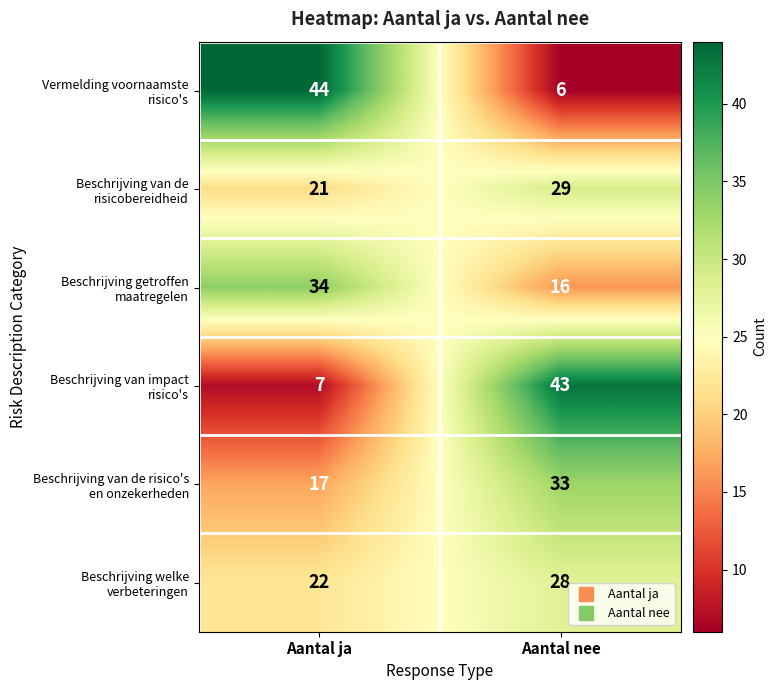

What is the spread (max minus min) of values at Aantal ja?

37